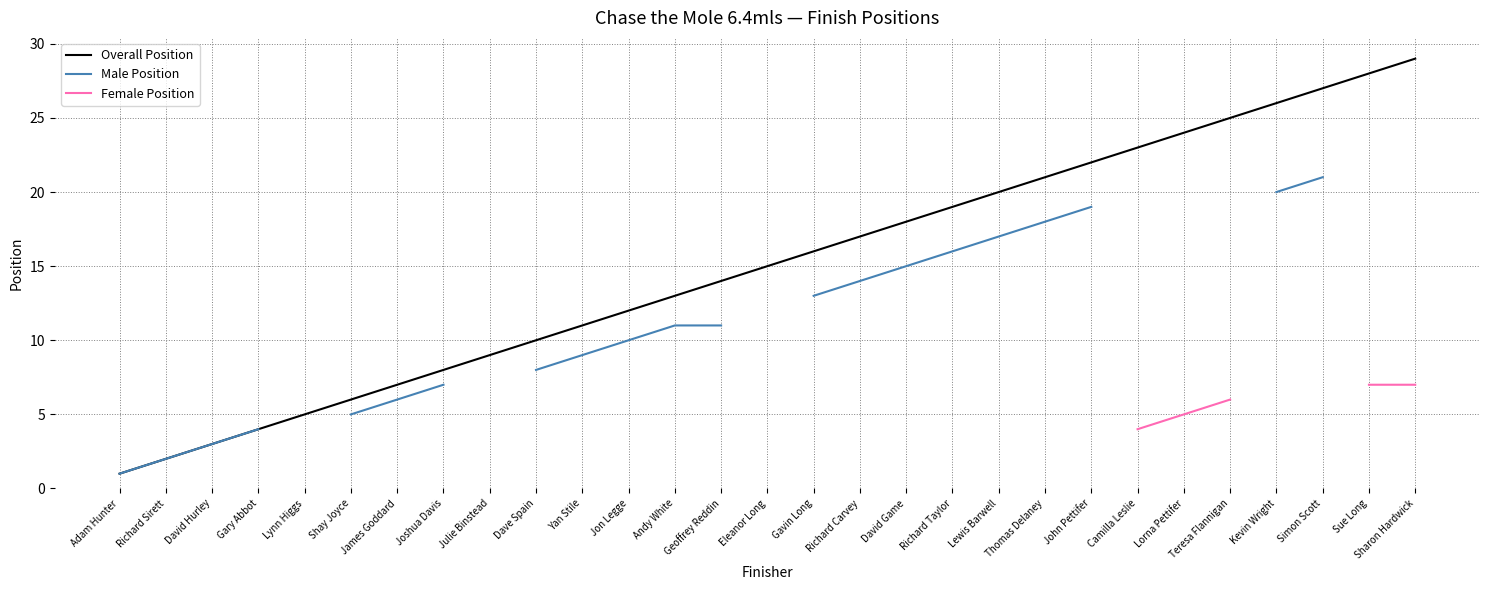

What are all the series names shown in the legend?

Overall Position, Male Position, Female Position